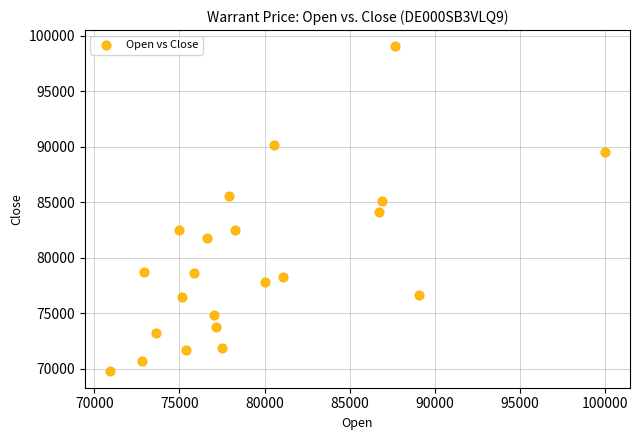

What is the range of X values (max minus min)?

29110